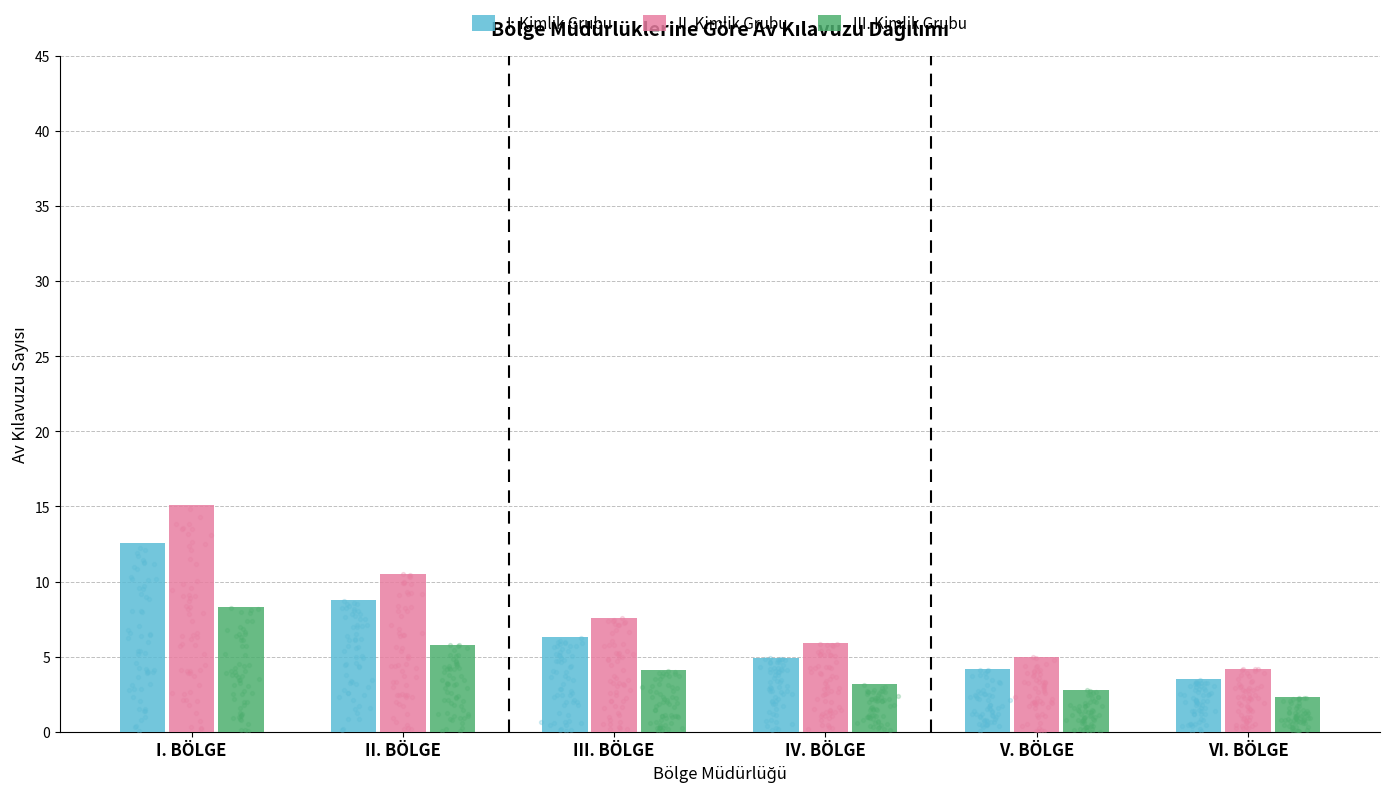

Is the value of I. Kimlik Grubu at V. BÖLGE greater than the value of II. Kimlik Grubu at IV. BÖLGE?

No